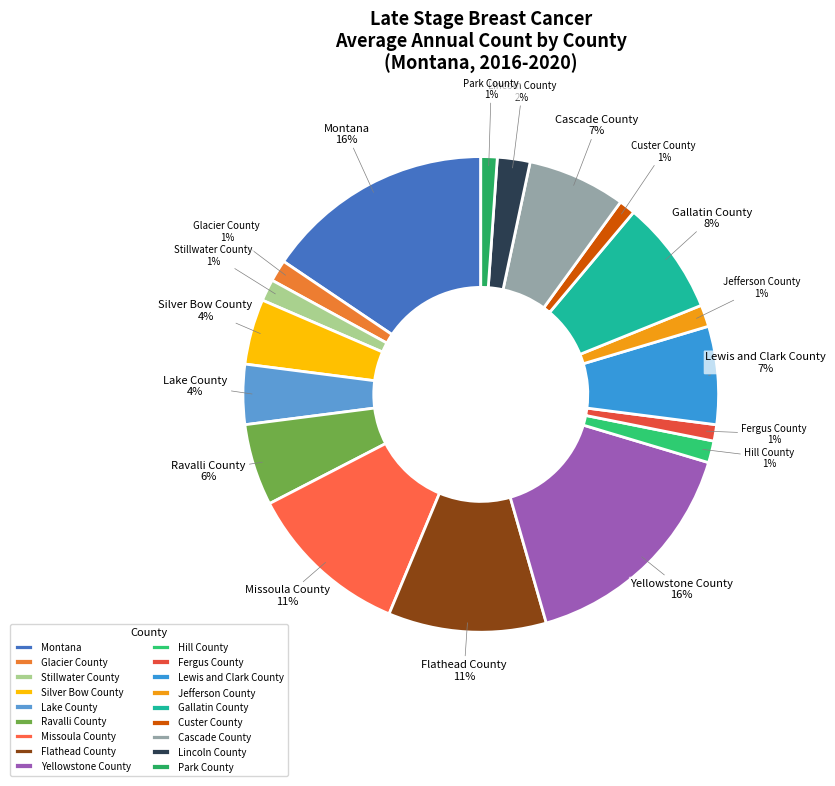

Is the sum of Stillwater County and Fergus County greater than half?

No